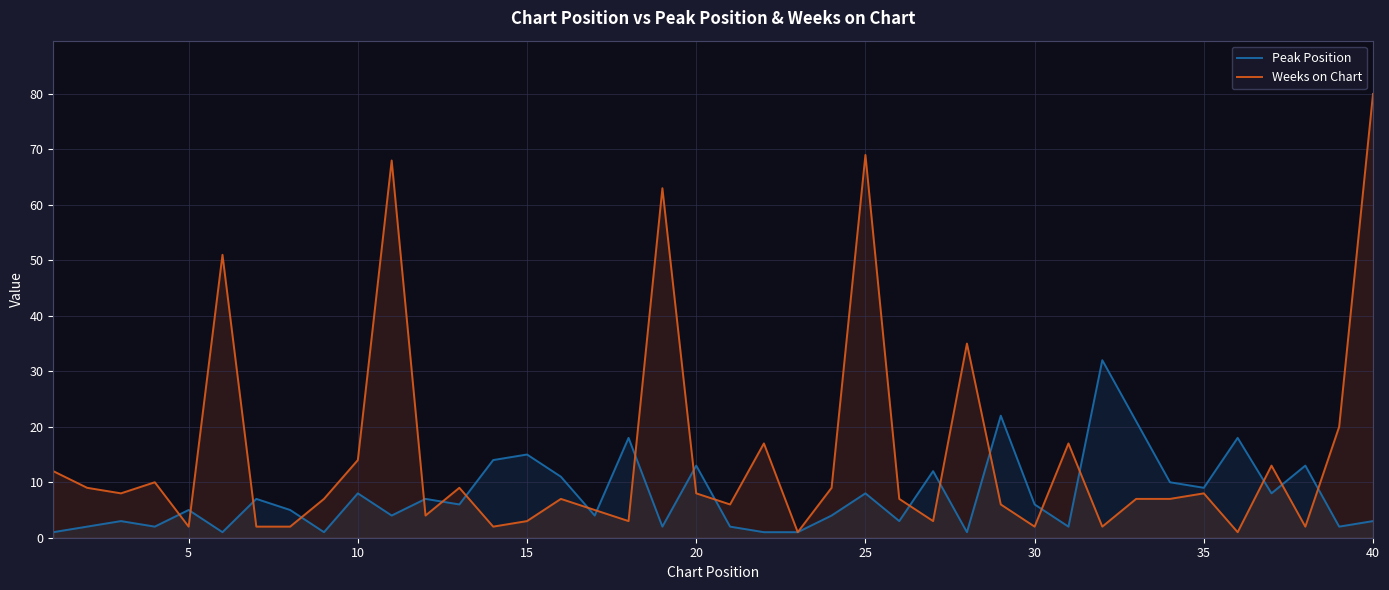

How many series are shown in this chart?

2